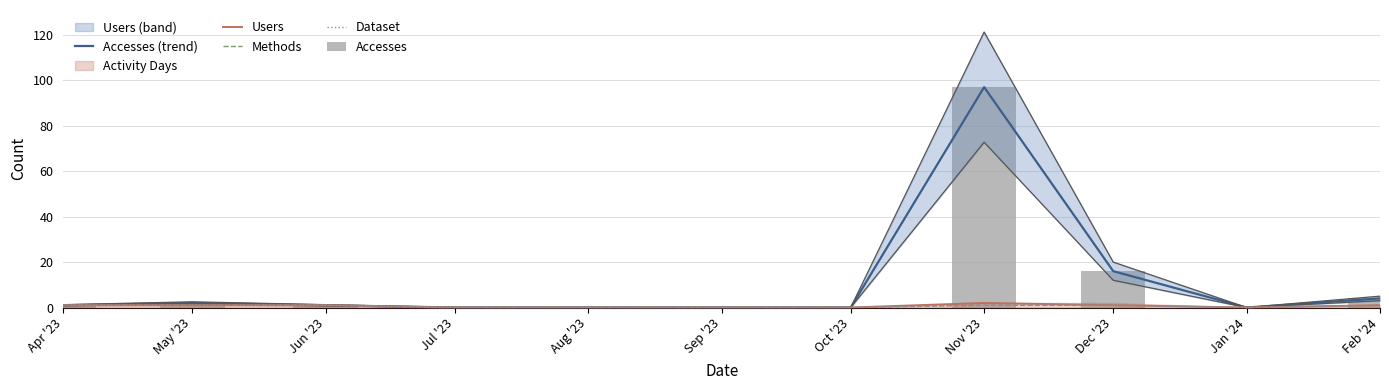

At how many categories does at least one series exceed 0?

6